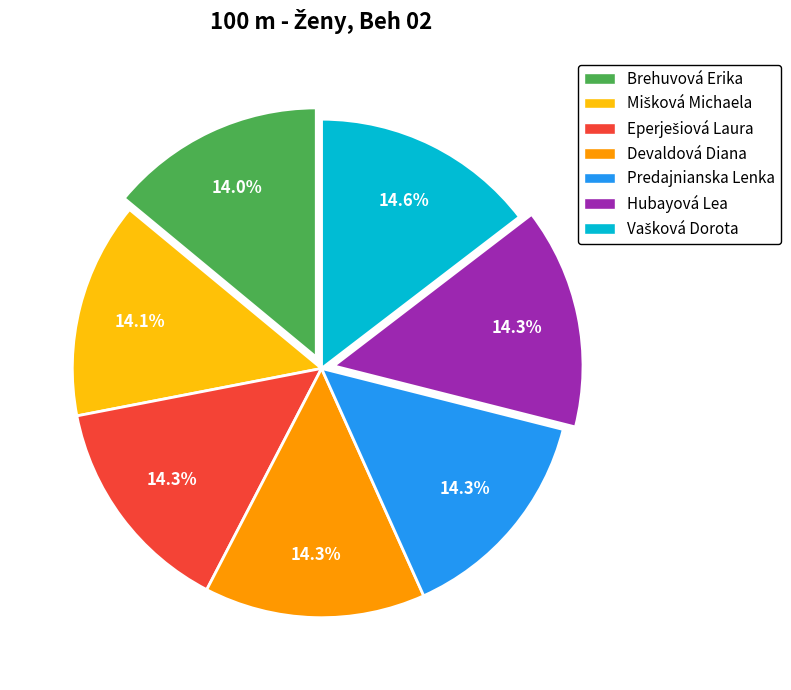

What percentage is NOT represented by Hubayová Lea?

85.7%